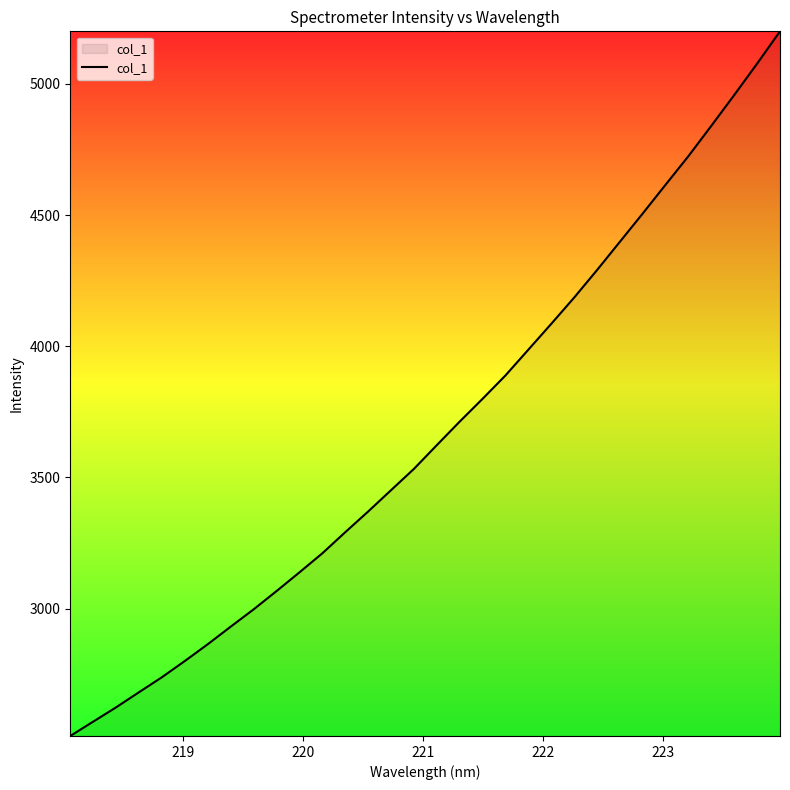

Reading left to right, extract all data points from this chart.

2514.5	2569.3	2623.8	2681.5	2738.6	2800.5	2864.4	2931.3	2997.2	3066.9	3138.2	3210.9	3291.3	3370.2	3451.6	3532.7	3623.3	3713.0	3800.0	3889.0	3987.3	4085.7	4185.7	4290.7	4398.6	4506.6	4616.4	4725.6	4841.0	4958.2	5077.8	5200.7